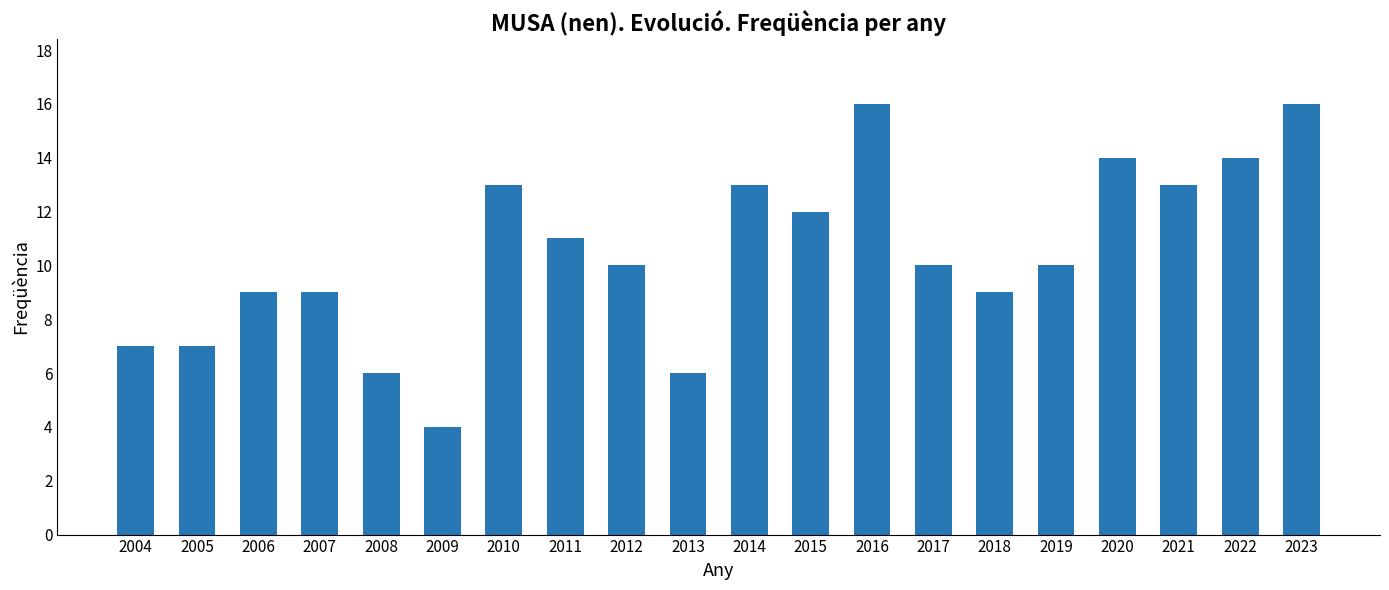

Does the chart contain stacked bars?

No